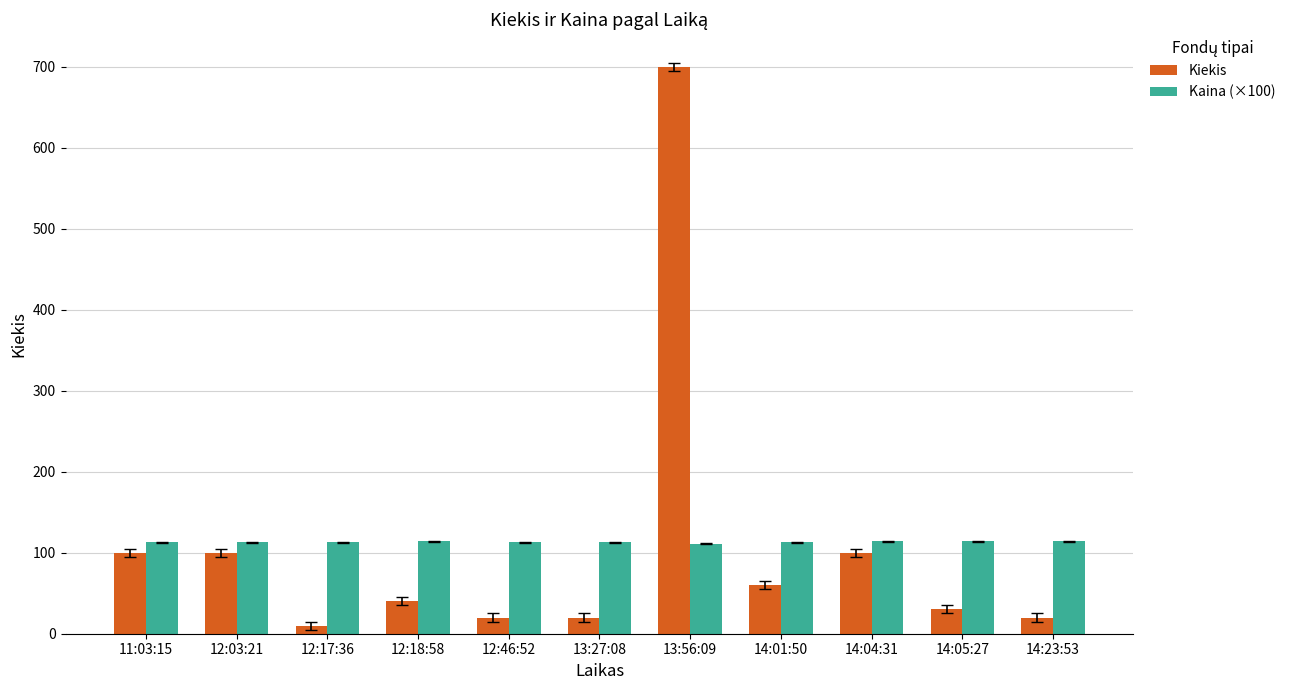

What position from the right is 14:01:50?

4